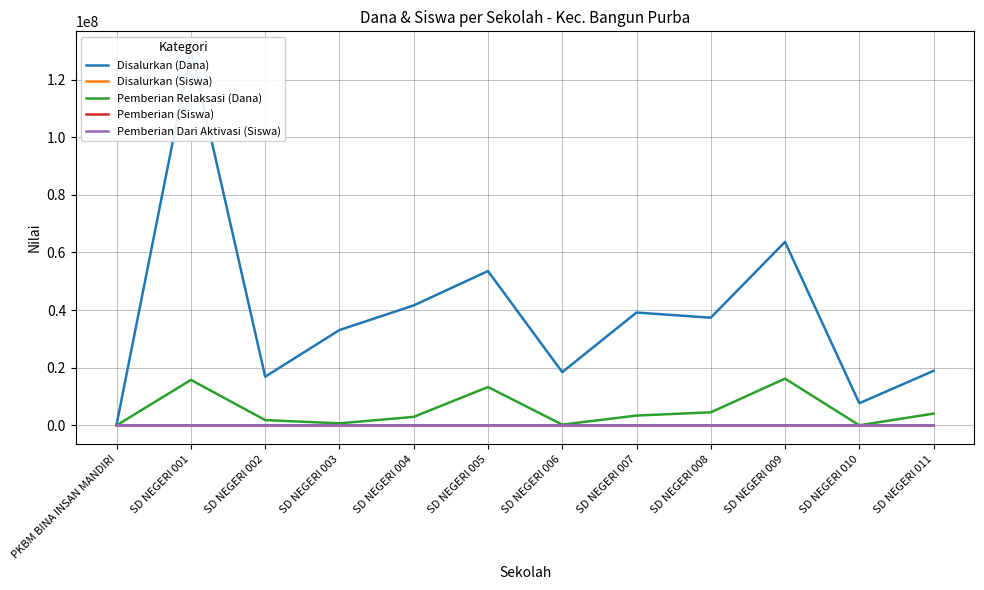

What is the difference between the second highest and second lowest values in the Pemberian Dari Aktivasi (Siswa) series?

77